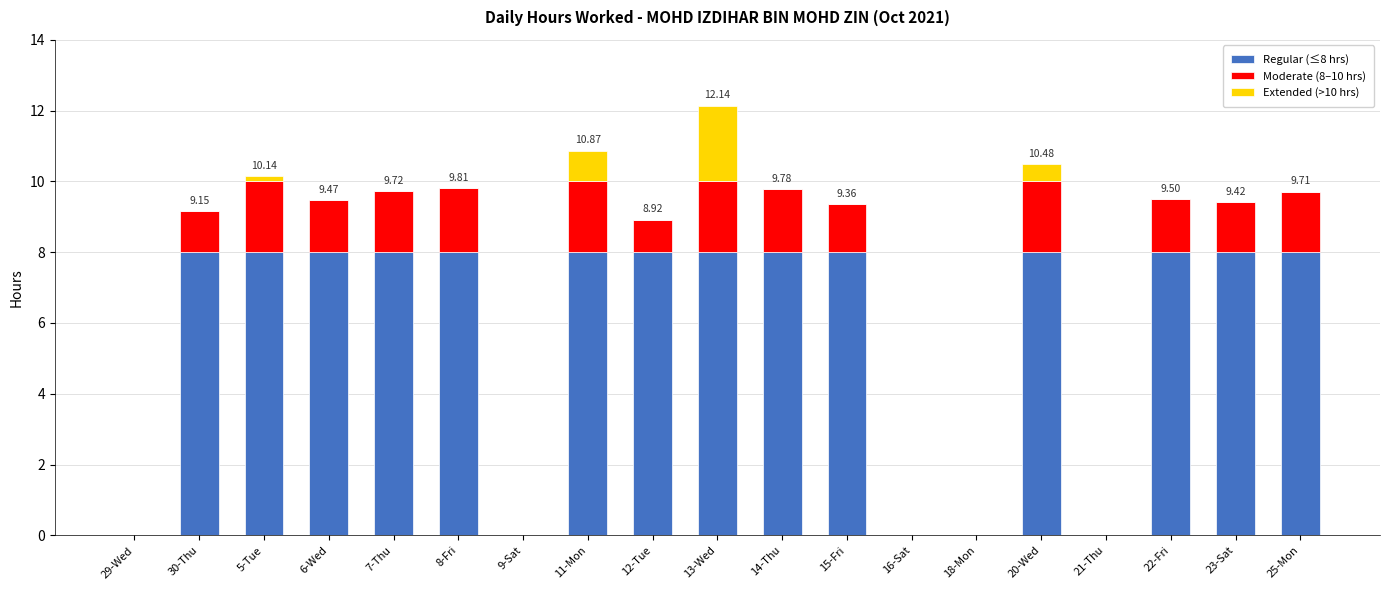

What is the total value across all series at 6-Wed?

9.5